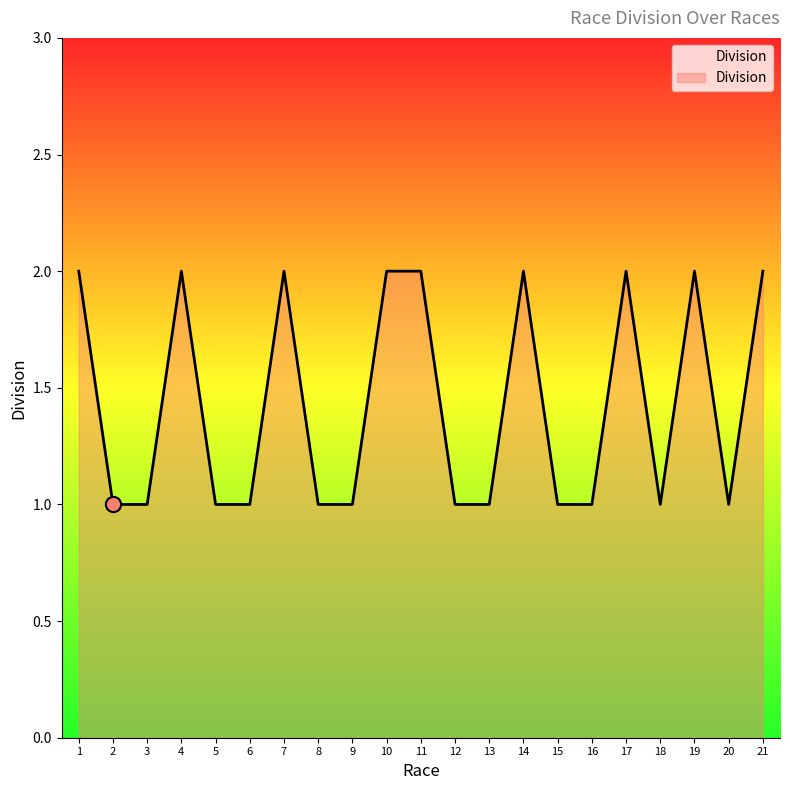

Approximately how many times larger is the value at 11 compared to 21?

1.0